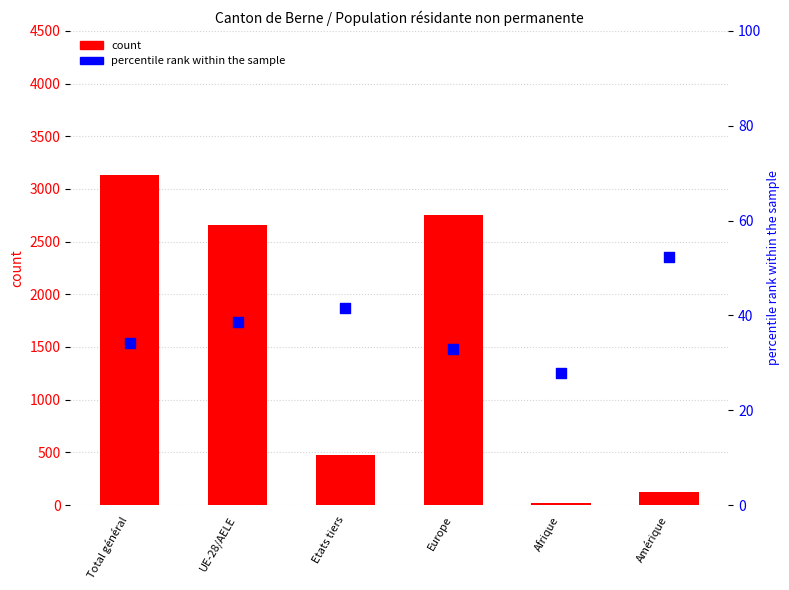

At how many categories does at least one series exceed 2791?

1